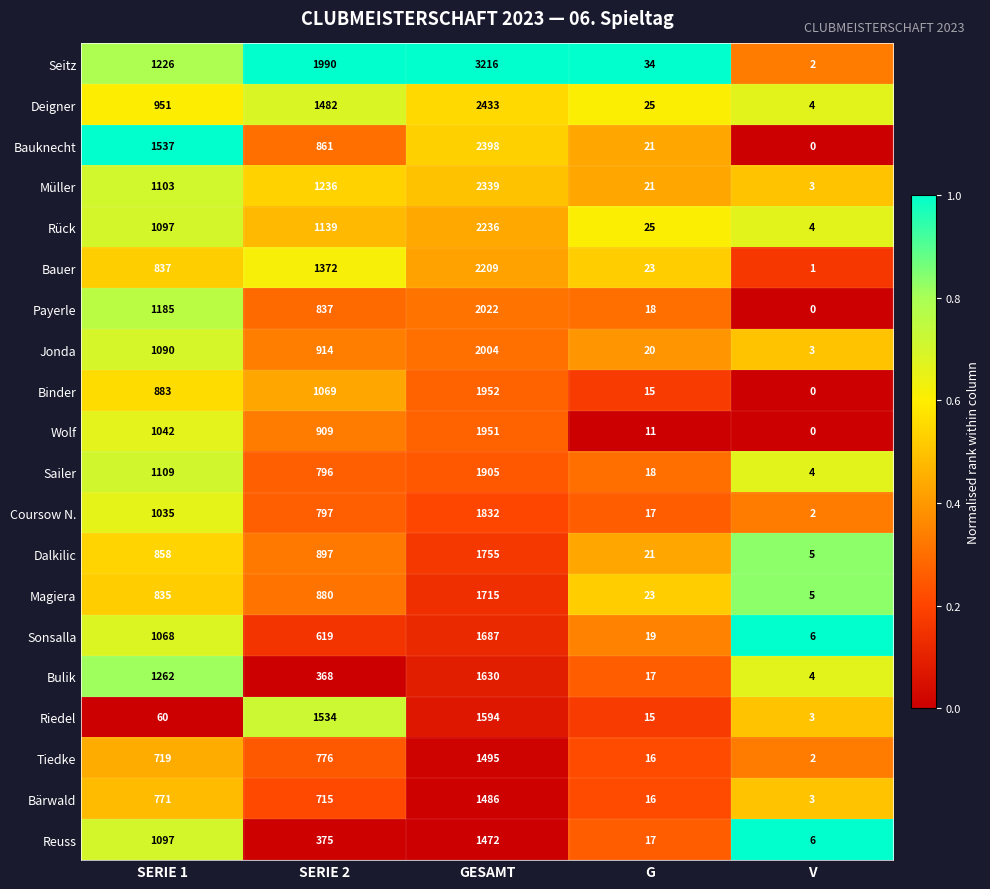

Where does the Sonsalla series first go above 619?

SERIE 1